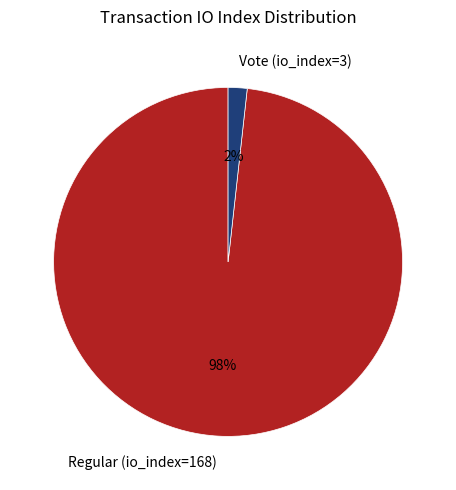

Count the number of slices in the pie.

2